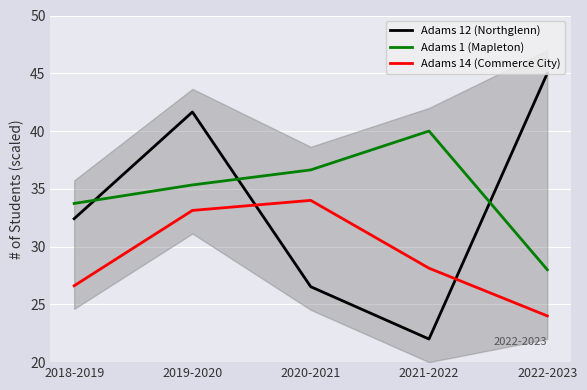

Does the chart display data point markers on the line(s)?

No